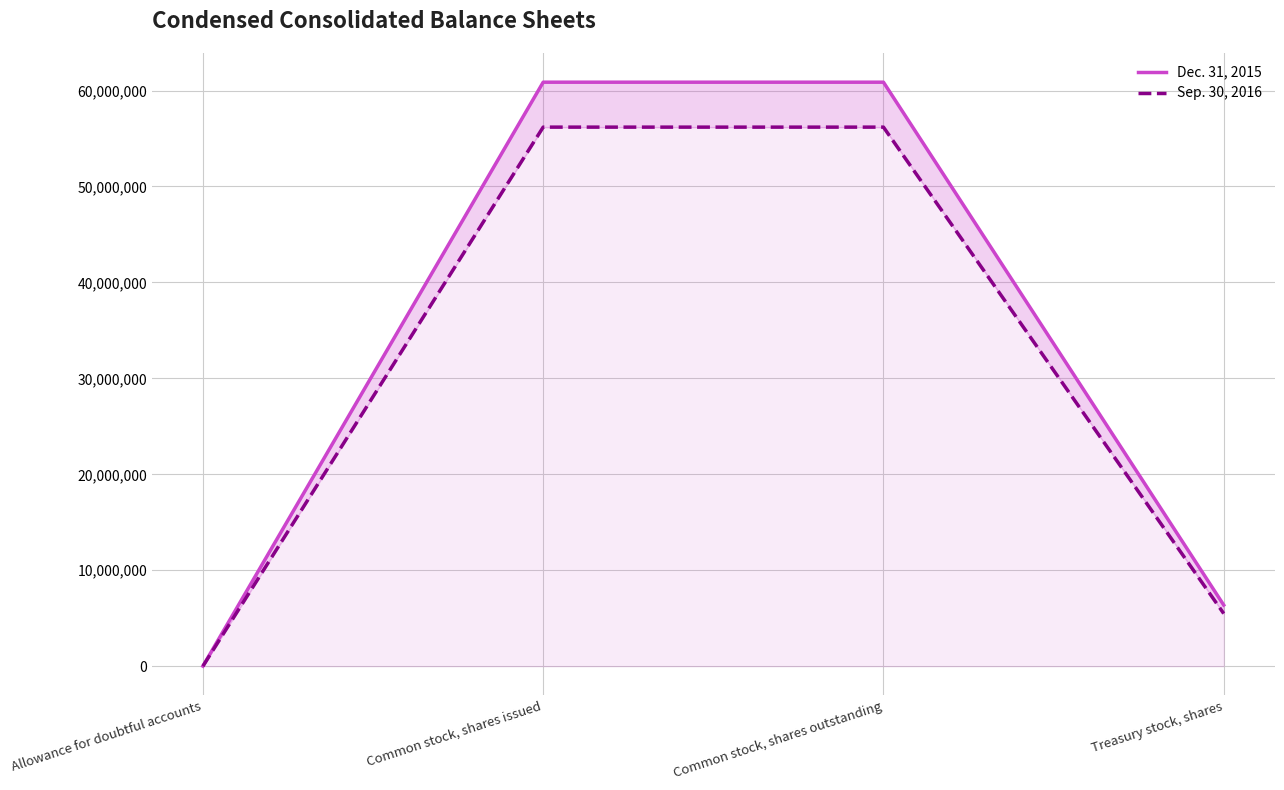

What is the sum of all Dec. 31, 2015 values?

128125825